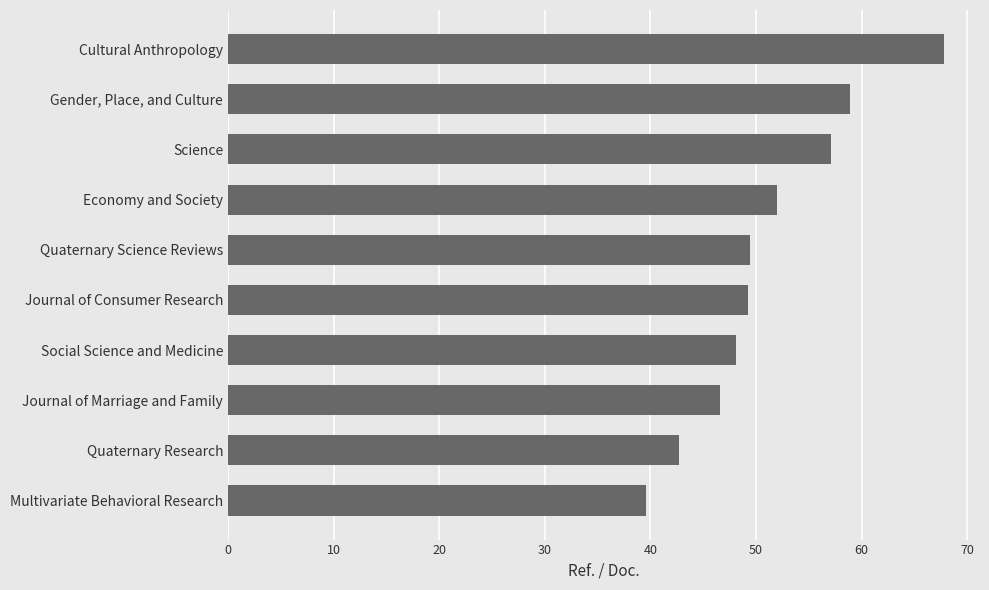

What is the smallest value displayed?

39.6